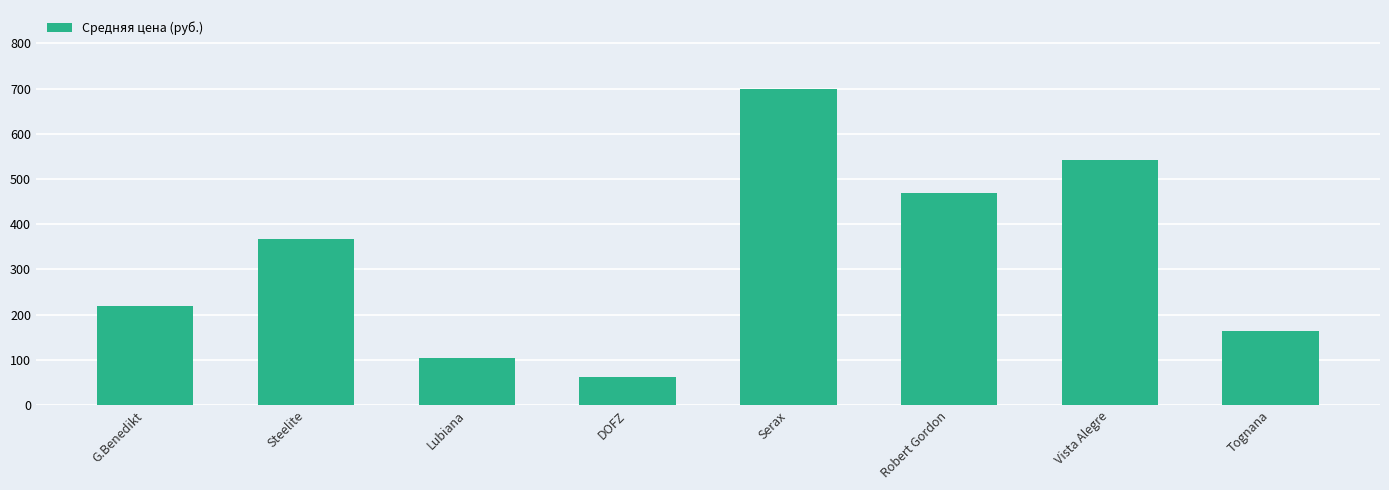

What is the minimum value shown in the chart?

63